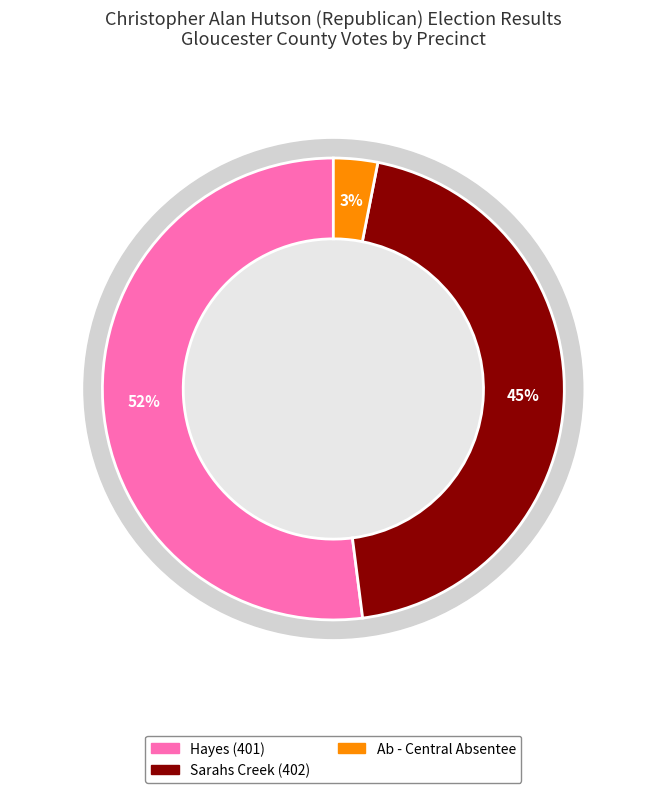

Between Ab - Central Absentee and Hayes (401), which is larger?

Hayes (401)